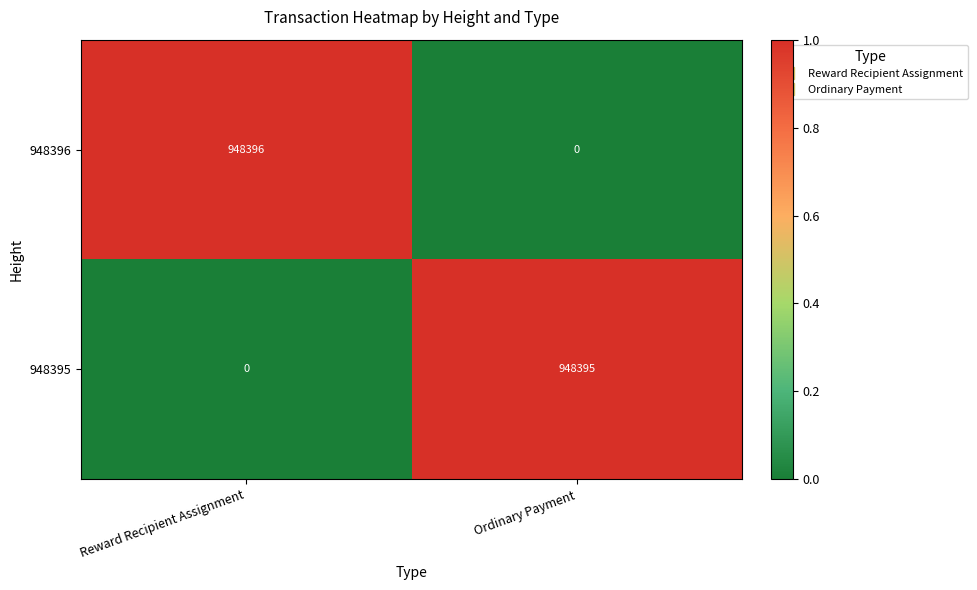

True or false: 948395 has a value of 0 at Reward Recipient Assignment.

True